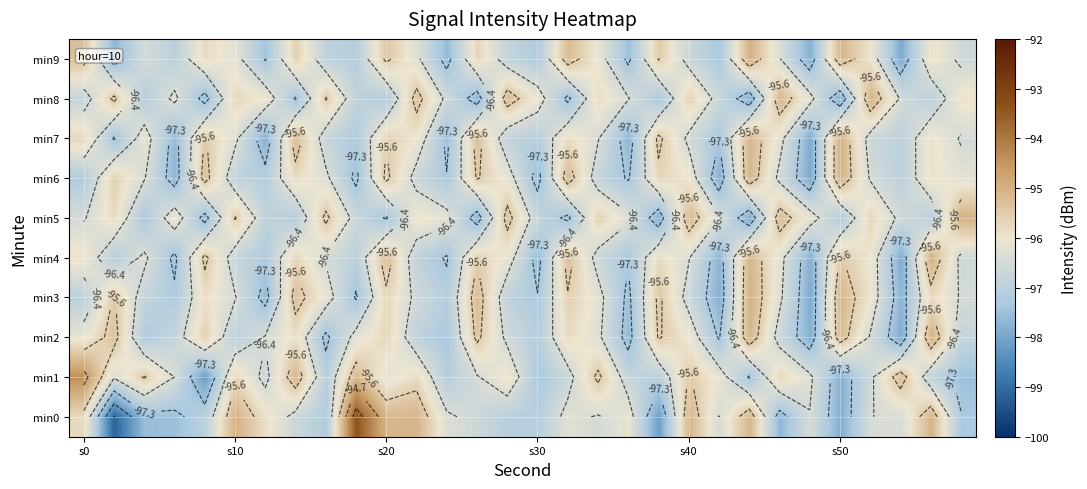

Which series has the widest spread of values?

min0